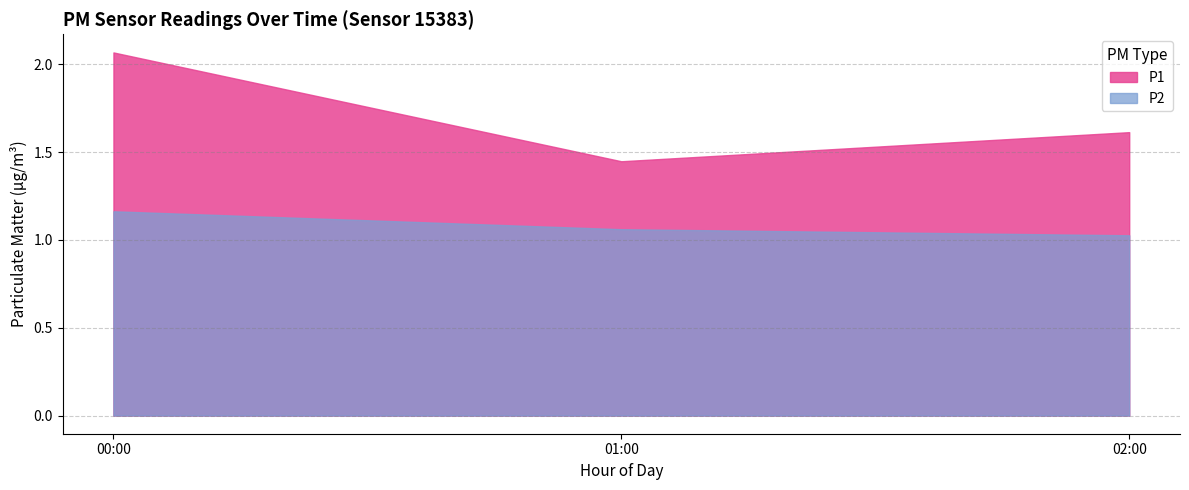

Is it true that P2 equals 1.7 at 00:00?

False